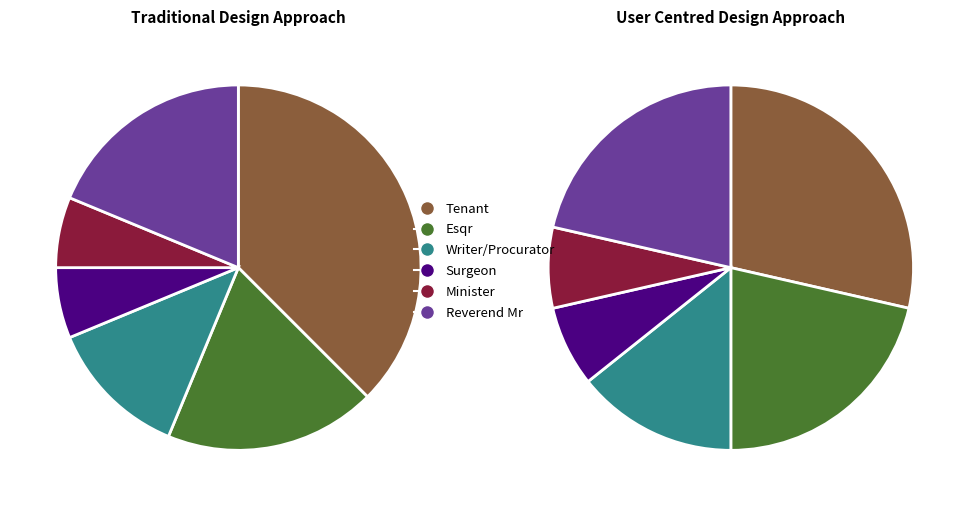

What percentage is NOT represented by Esqr?

81.2%